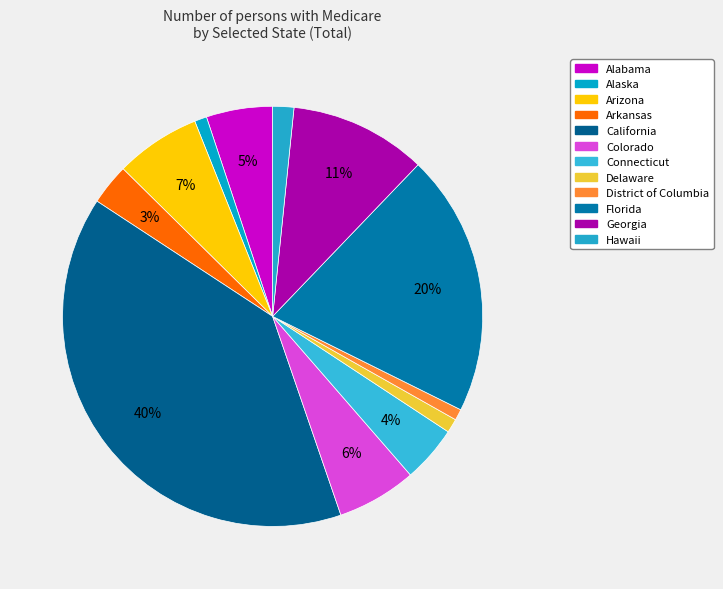

What percentage is the Delaware slice, to the nearest percent?

1%